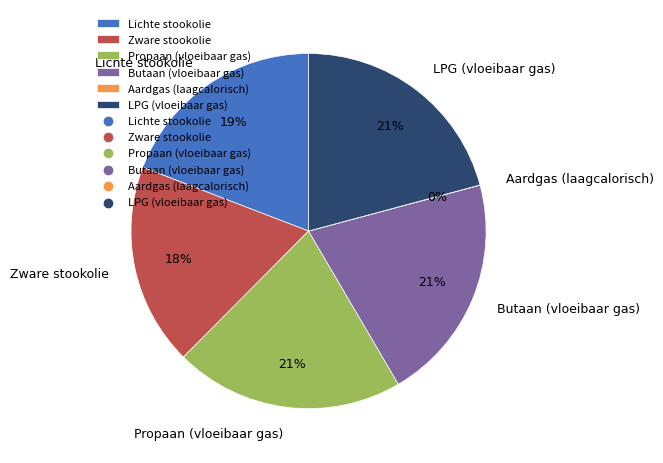

Is it true that Lichte stookolie is 25% of the pie?

False